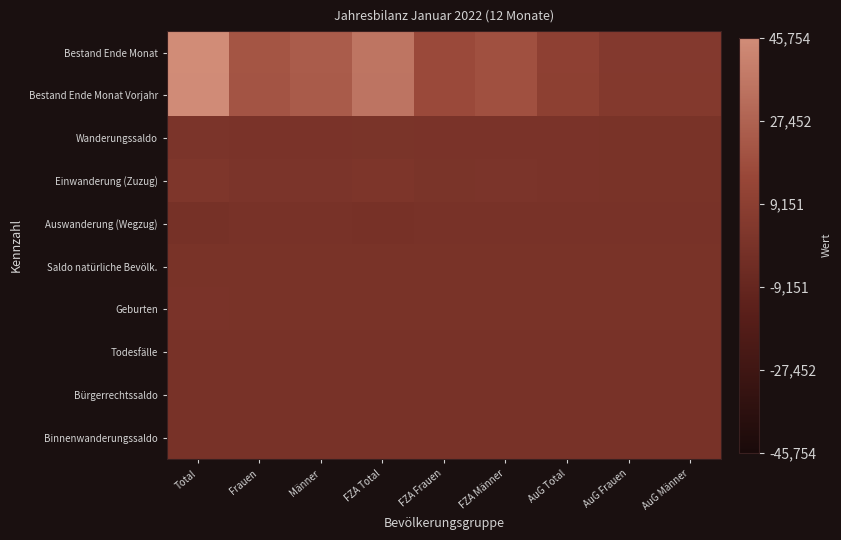

Reading left to right, transcribe all the data shown in this chart.

Bestand Ende Monat: Total=1.0	Frauen=0.7	Männer=0.8	FZA Total=0.9	FZA Frauen=0.7	FZA Männer=0.7	AuG Total=0.6	AuG Frauen=0.6	AuG Männer=0.6
Bestand Ende Monat Vorjahr: Total=1.0	Frauen=0.7	Männer=0.8	FZA Total=0.9	FZA Frauen=0.7	FZA Männer=0.7	AuG Total=0.6	AuG Frauen=0.6	AuG Männer=0.6
Wanderungssaldo: Total=0.5	Frauen=0.5	Männer=0.5	FZA Total=0.5	FZA Frauen=0.5	FZA Männer=0.5	AuG Total=0.5	AuG Frauen=0.5	AuG Männer=0.5
Einwanderung (Zuzug): Total=0.5	Frauen=0.5	Männer=0.5	FZA Total=0.5	FZA Frauen=0.5	FZA Männer=0.5	AuG Total=0.5	AuG Frauen=0.5	AuG Männer=0.5
Auswanderung (Wegzug): Total=0.5	Frauen=0.5	Männer=0.5	FZA Total=0.5	FZA Frauen=0.5	FZA Männer=0.5	AuG Total=0.5	AuG Frauen=0.5	AuG Männer=0.5
Saldo natürliche Bevölk.: Total=0.5	Frauen=0.5	Männer=0.5	FZA Total=0.5	FZA Frauen=0.5	FZA Männer=0.5	AuG Total=0.5	AuG Frauen=0.5	AuG Männer=0.5
Geburten: Total=0.5	Frauen=0.5	Männer=0.5	FZA Total=0.5	FZA Frauen=0.5	FZA Männer=0.5	AuG Total=0.5	AuG Frauen=0.5	AuG Männer=0.5
Todesfälle: Total=0.5	Frauen=0.5	Männer=0.5	FZA Total=0.5	FZA Frauen=0.5	FZA Männer=0.5	AuG Total=0.5	AuG Frauen=0.5	AuG Männer=0.5
Bürgerrechtssaldo: Total=0.5	Frauen=0.5	Männer=0.5	FZA Total=0.5	FZA Frauen=0.5	FZA Männer=0.5	AuG Total=0.5	AuG Frauen=0.5	AuG Männer=0.5
Binnenwanderungssaldo: Total=0.5	Frauen=0.5	Männer=0.5	FZA Total=0.5	FZA Frauen=0.5	FZA Männer=0.5	AuG Total=0.5	AuG Frauen=0.5	AuG Männer=0.5